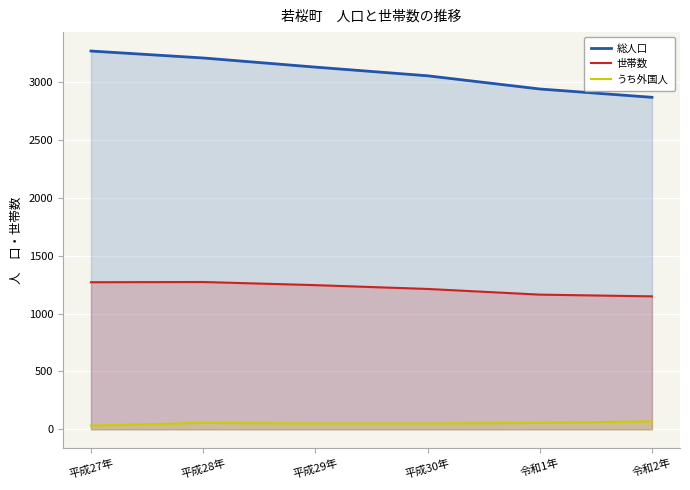

What is the minimum value for うち外国人?

32